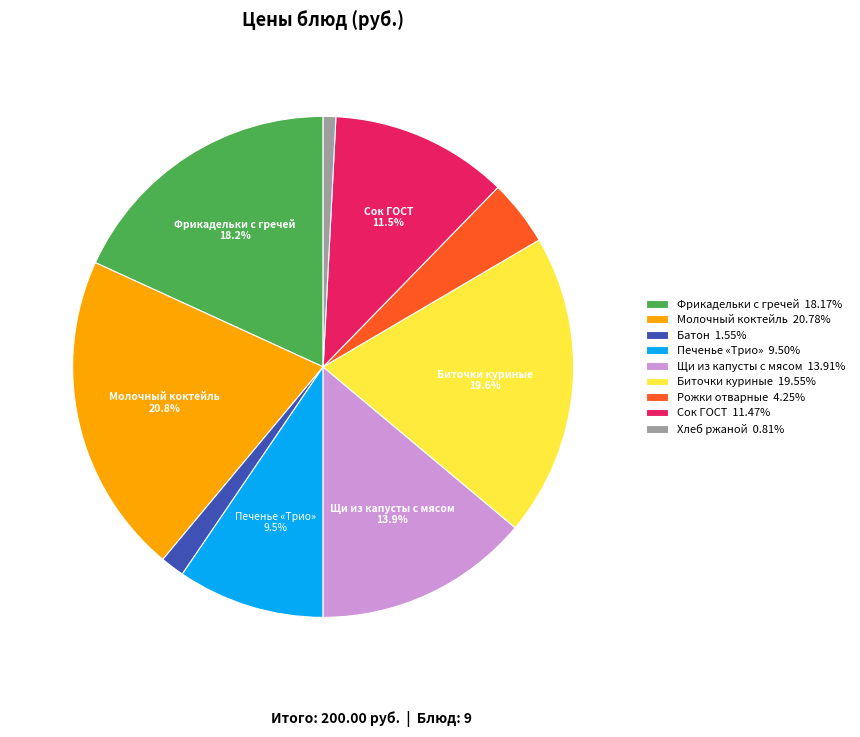

What is the ratio of the value at Сок ГОСТ 11.47% to the value at Фрикадельки с гречей 18.17%?

0.6